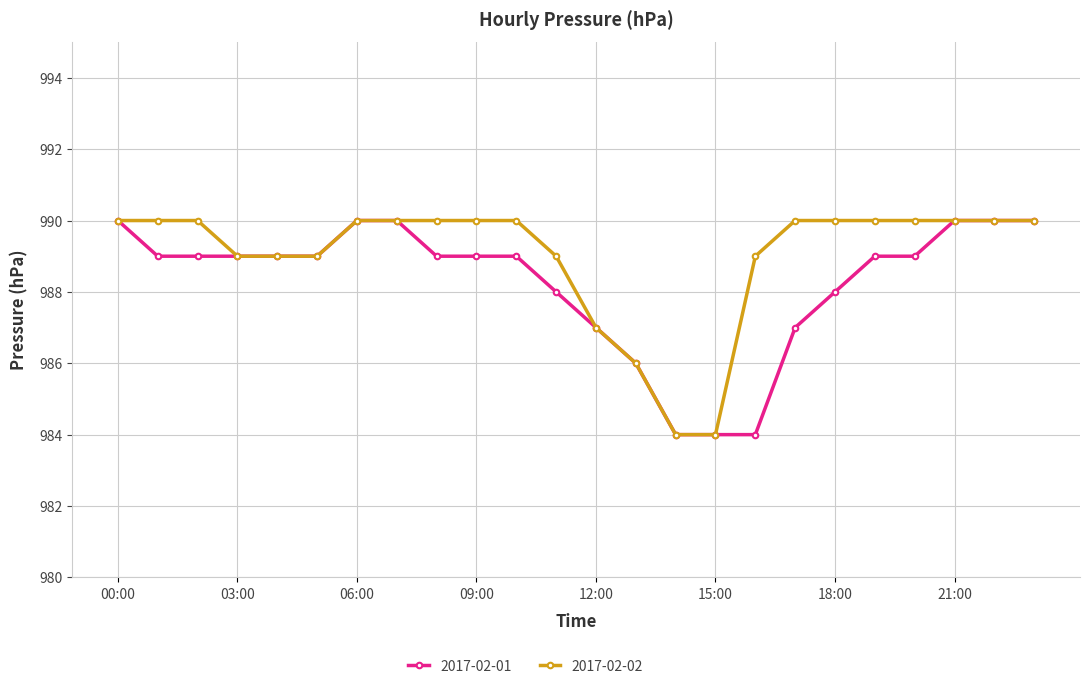

Does the chart display data point markers on the line(s)?

Yes